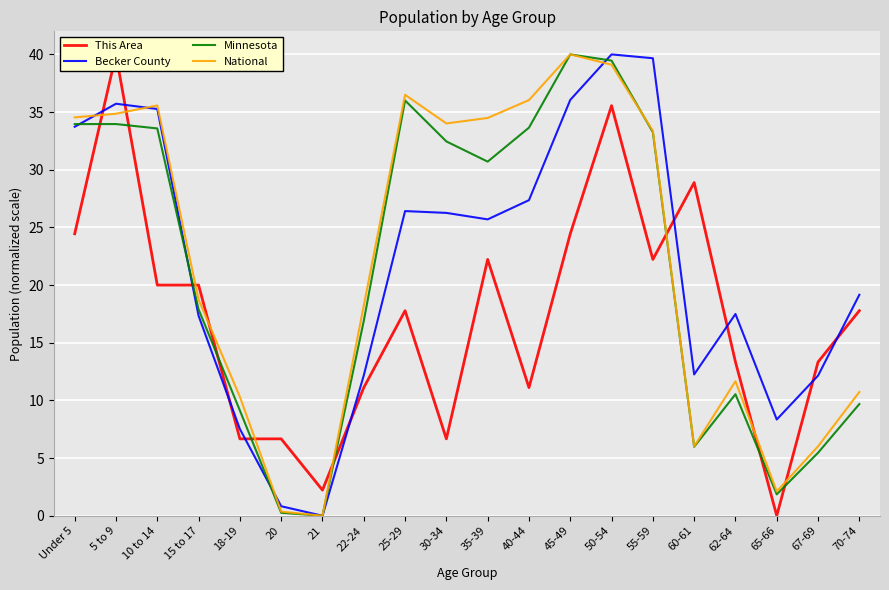

Where do National and Becker County first cross each other?

Under 5 and 5 to 9